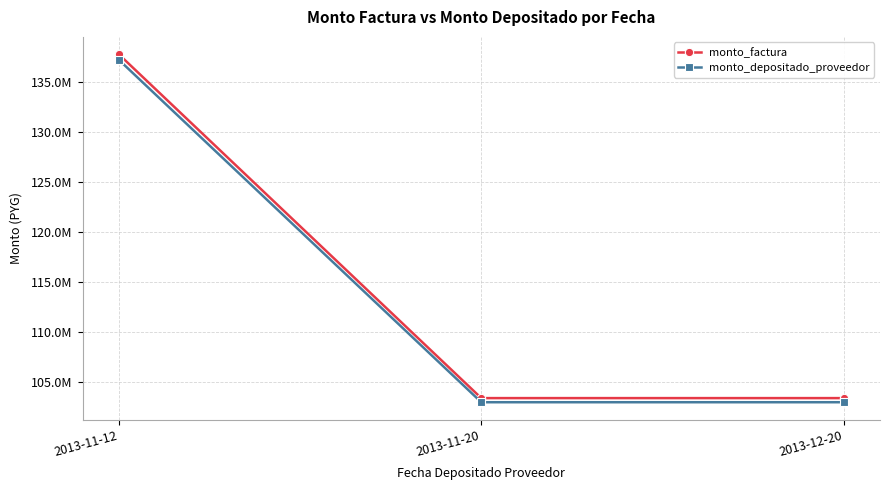

Does the chart have visible grid lines?

Yes